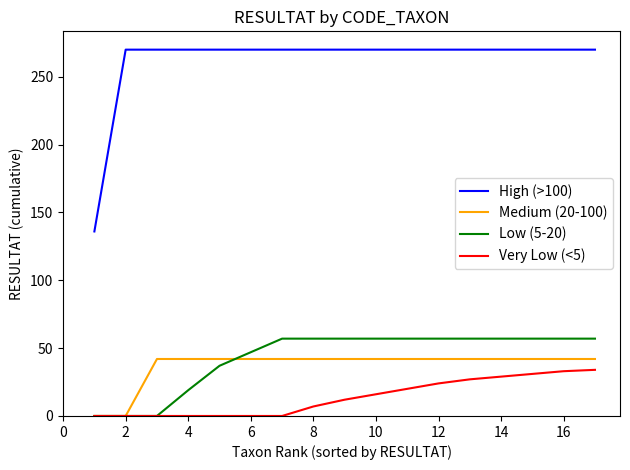

Which series has the largest total across all categories?

High (>100)